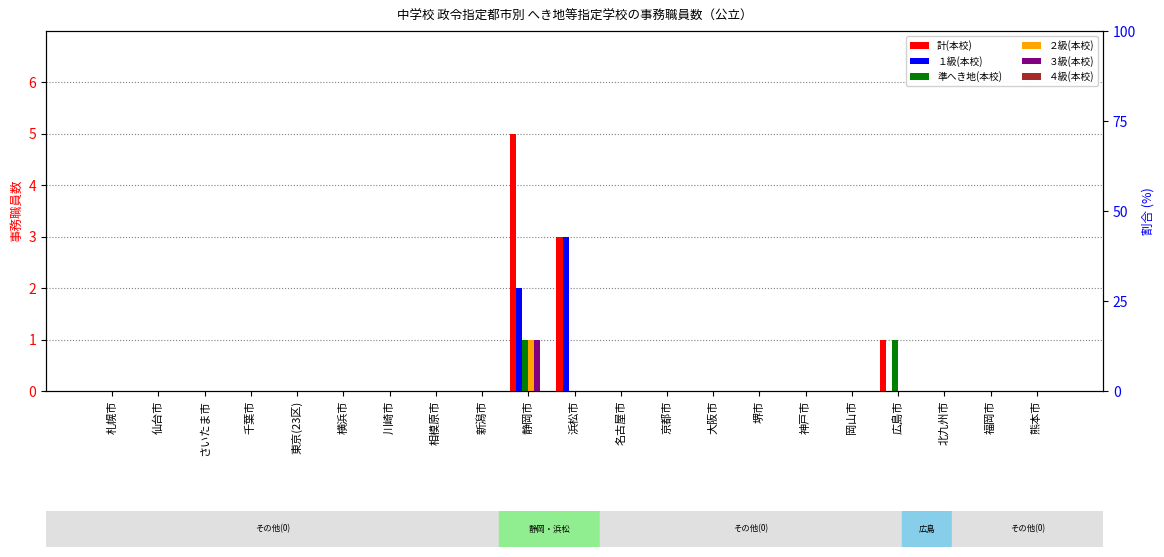

Reading right to left, what are all the values shown in this chart?

計(本校): 熊本市=0	福岡市=0	北九州市=0	広島市=1	岡山市=0	神戸市=0	堺市=0	大阪市=0	京都市=0	名古屋市=0	浜松市=3	静岡市=5	新潟市=0	相模原市=0	川崎市=0	横浜市=0	東京(23区)=0	千葉市=0	さいたま市=0	仙台市=0	札幌市=0
１級(本校): 熊本市=0	福岡市=0	北九州市=0	広島市=0	岡山市=0	神戸市=0	堺市=0	大阪市=0	京都市=0	名古屋市=0	浜松市=3	静岡市=2	新潟市=0	相模原市=0	川崎市=0	横浜市=0	東京(23区)=0	千葉市=0	さいたま市=0	仙台市=0	札幌市=0
準へき地(本校): 熊本市=0	福岡市=0	北九州市=0	広島市=1	岡山市=0	神戸市=0	堺市=0	大阪市=0	京都市=0	名古屋市=0	浜松市=0	静岡市=1	新潟市=0	相模原市=0	川崎市=0	横浜市=0	東京(23区)=0	千葉市=0	さいたま市=0	仙台市=0	札幌市=0
２級(本校): 熊本市=0	福岡市=0	北九州市=0	広島市=0	岡山市=0	神戸市=0	堺市=0	大阪市=0	京都市=0	名古屋市=0	浜松市=0	静岡市=1	新潟市=0	相模原市=0	川崎市=0	横浜市=0	東京(23区)=0	千葉市=0	さいたま市=0	仙台市=0	札幌市=0
３級(本校): 熊本市=0	福岡市=0	北九州市=0	広島市=0	岡山市=0	神戸市=0	堺市=0	大阪市=0	京都市=0	名古屋市=0	浜松市=0	静岡市=1	新潟市=0	相模原市=0	川崎市=0	横浜市=0	東京(23区)=0	千葉市=0	さいたま市=0	仙台市=0	札幌市=0
４級(本校): 熊本市=0	福岡市=0	北九州市=0	広島市=0	岡山市=0	神戸市=0	堺市=0	大阪市=0	京都市=0	名古屋市=0	浜松市=0	静岡市=0	新潟市=0	相模原市=0	川崎市=0	横浜市=0	東京(23区)=0	千葉市=0	さいたま市=0	仙台市=0	札幌市=0